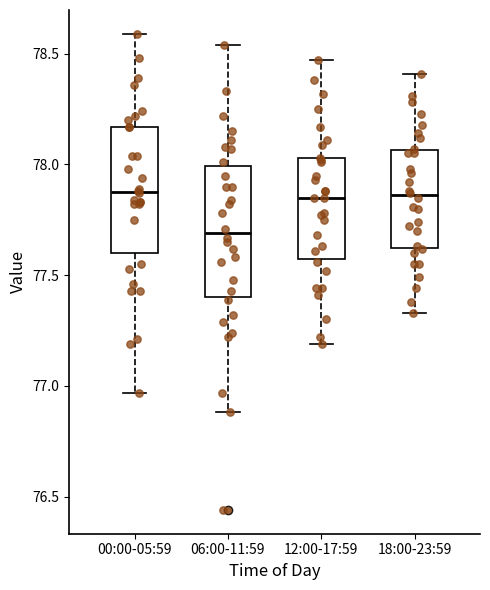

Which box has the lowest median line?

06:00-11:59